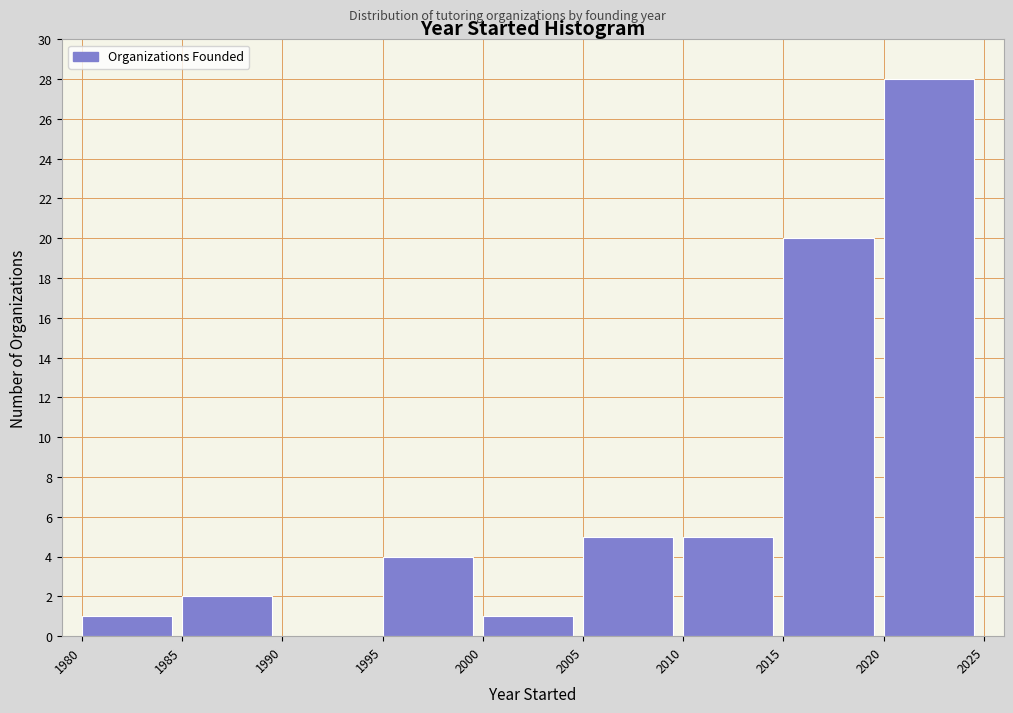

Over which range of the x-axis is the bar tallest?

2020 to 2025